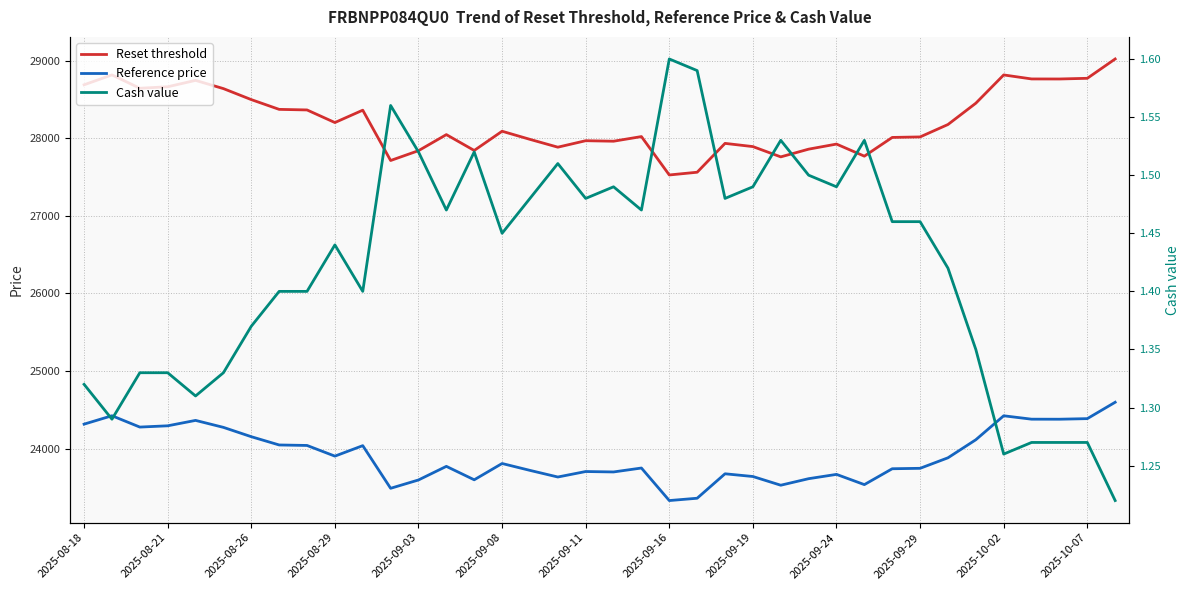

Rank the series by their average value, from lowest to highest.

Cash value, Reference price, Reset threshold